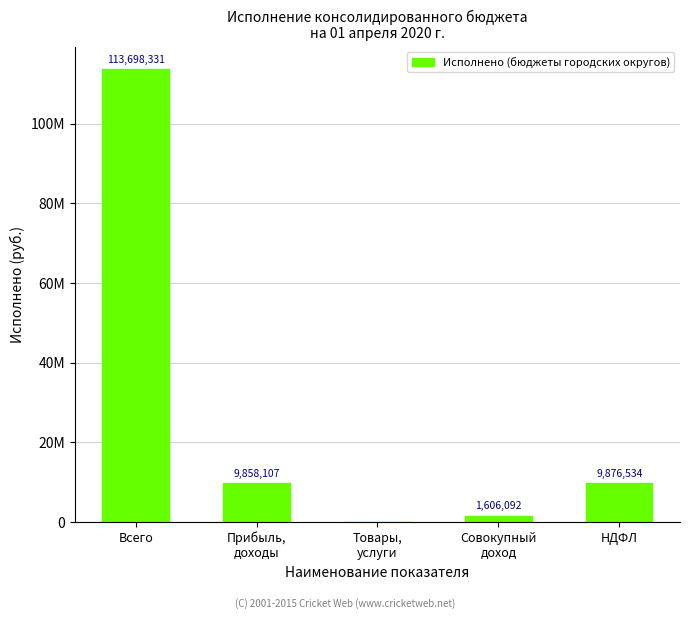

What position from the left is Товары,
услуги?

3